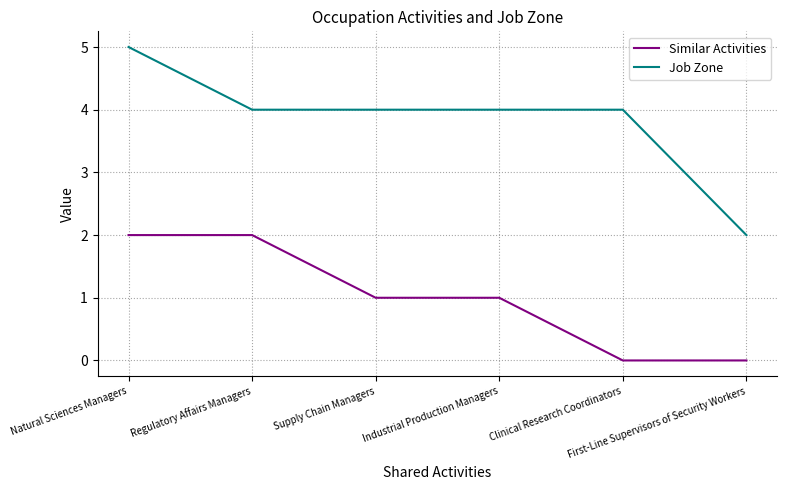

Rank the series by their average value, from highest to lowest.

Job Zone, Similar Activities